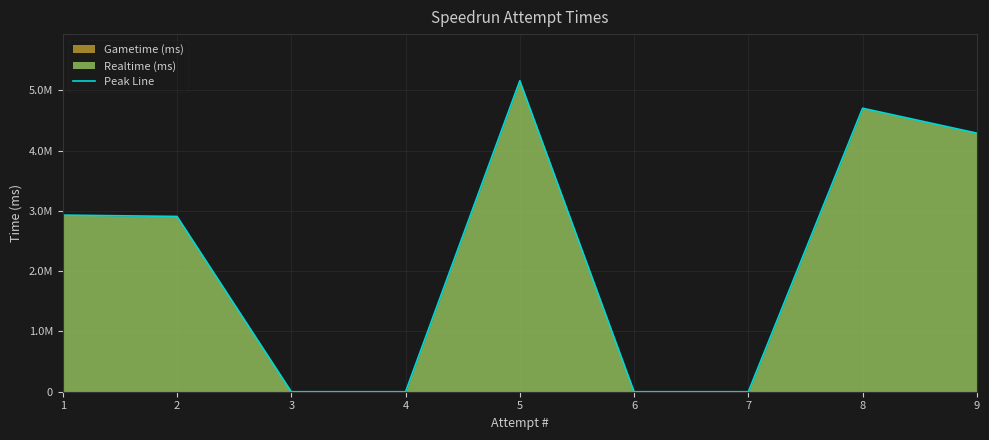

List the labels in order of value, largest first.

5, 8, 9, 1, 2, 3, 4, 6, 7